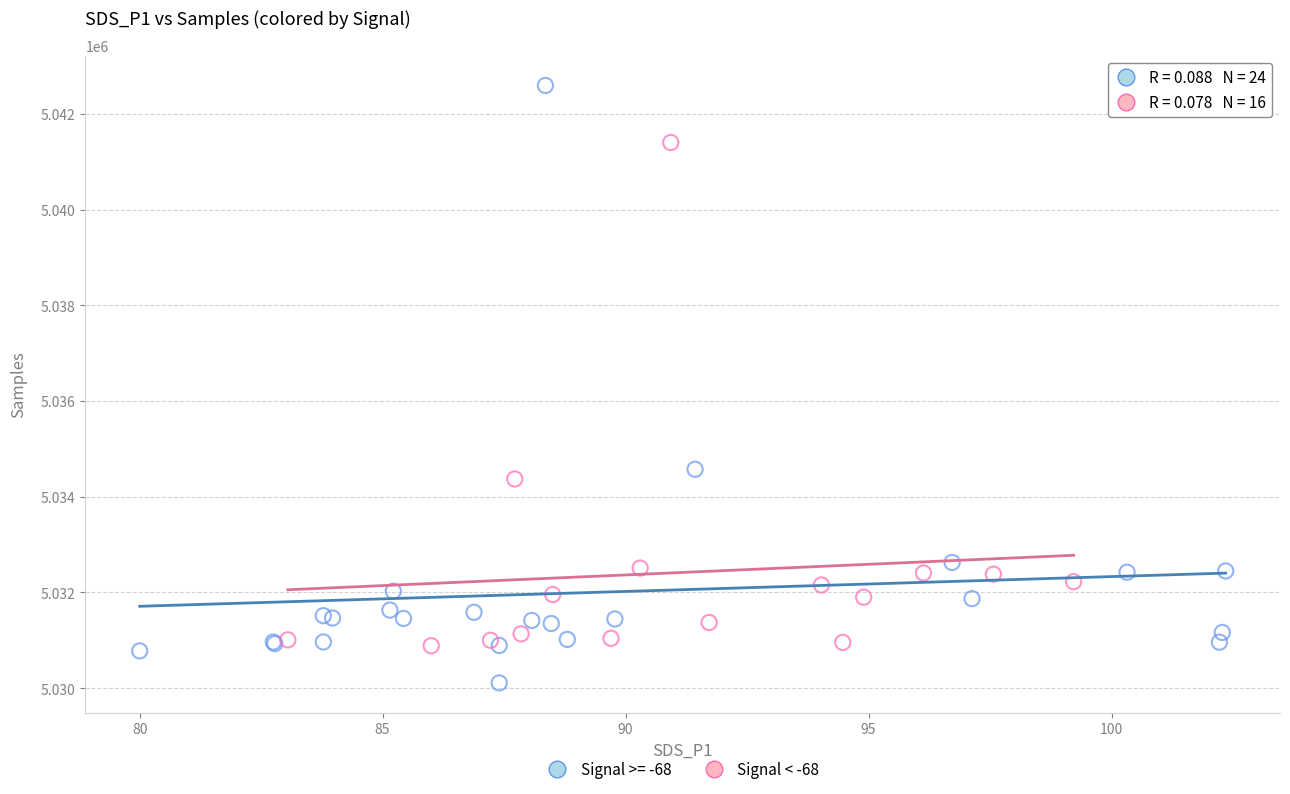

Which series reaches the maximum Y coordinate?

Signal >= -68